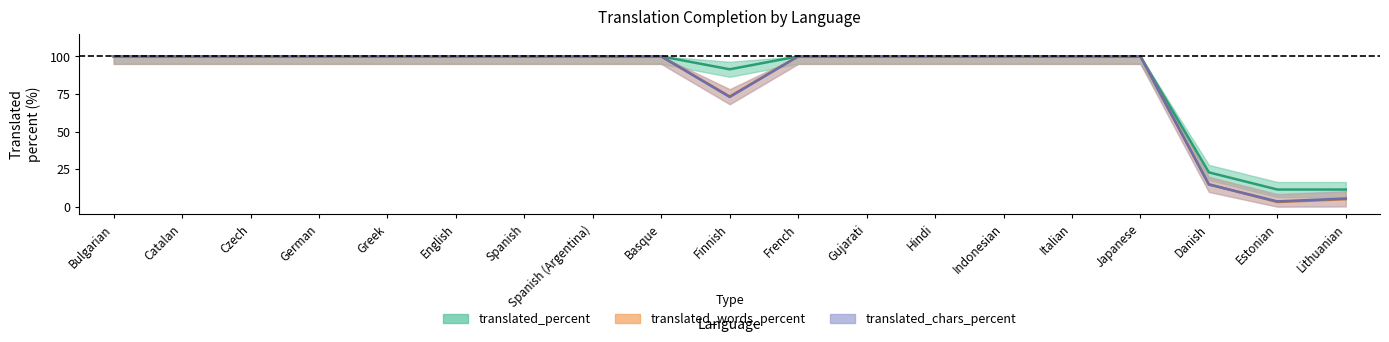

At which label does translated_percent reach its peak?

Bulgarian